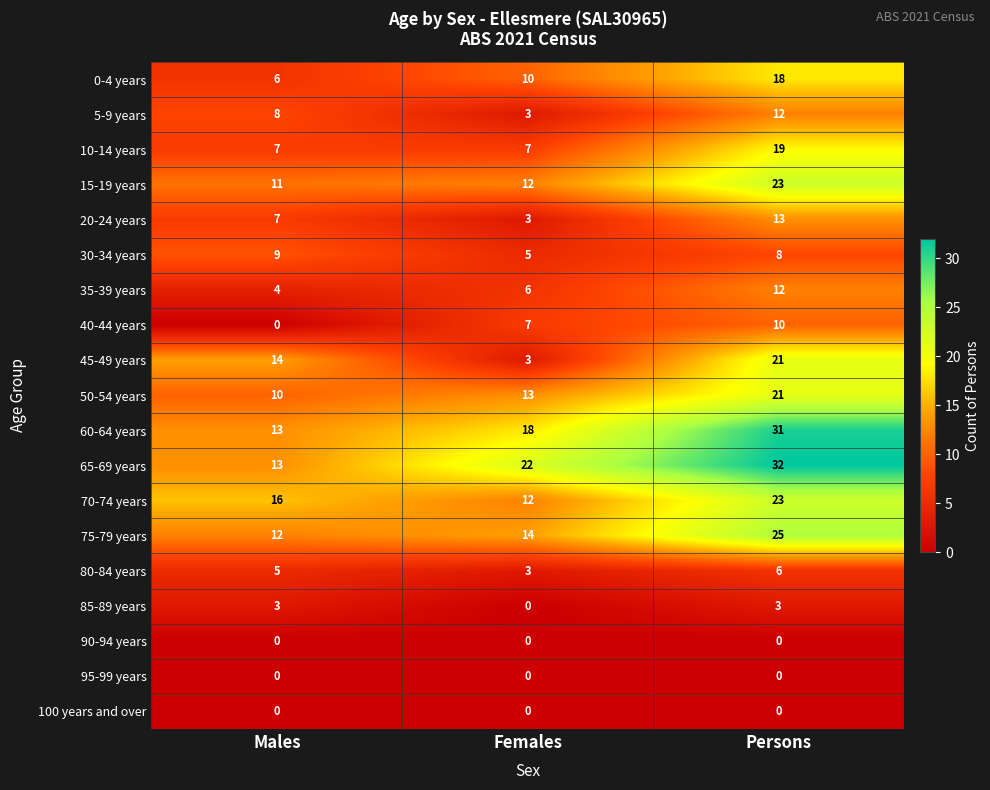

What is the spread (max minus min) of values at Persons?

32